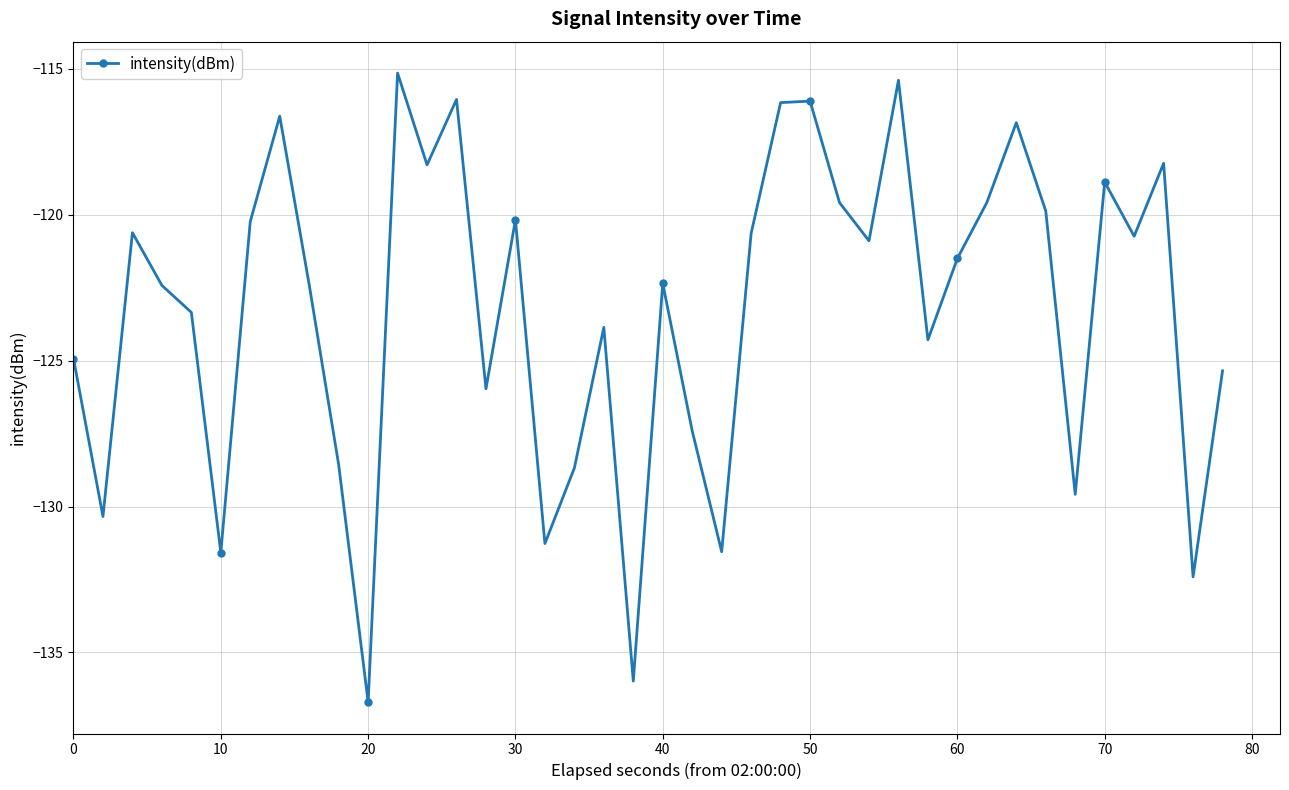

How many points are higher than both their immediate neighbors (excluding endpoints)?

12